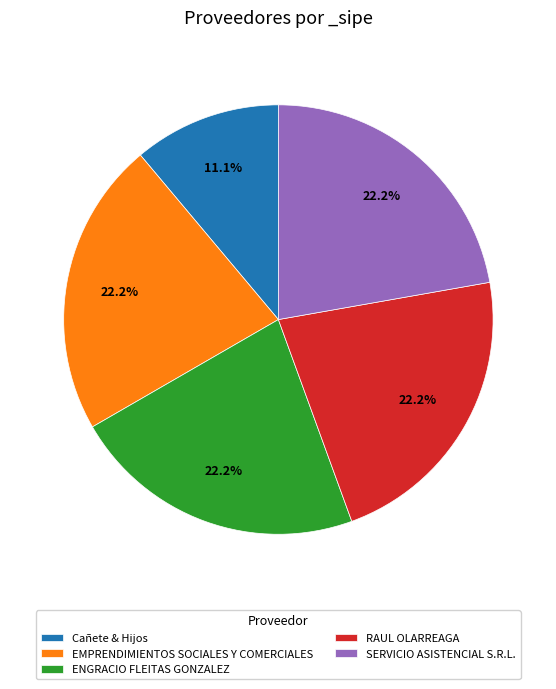

True or false: Cañete & Hijos accounts for 1% of the total.

False